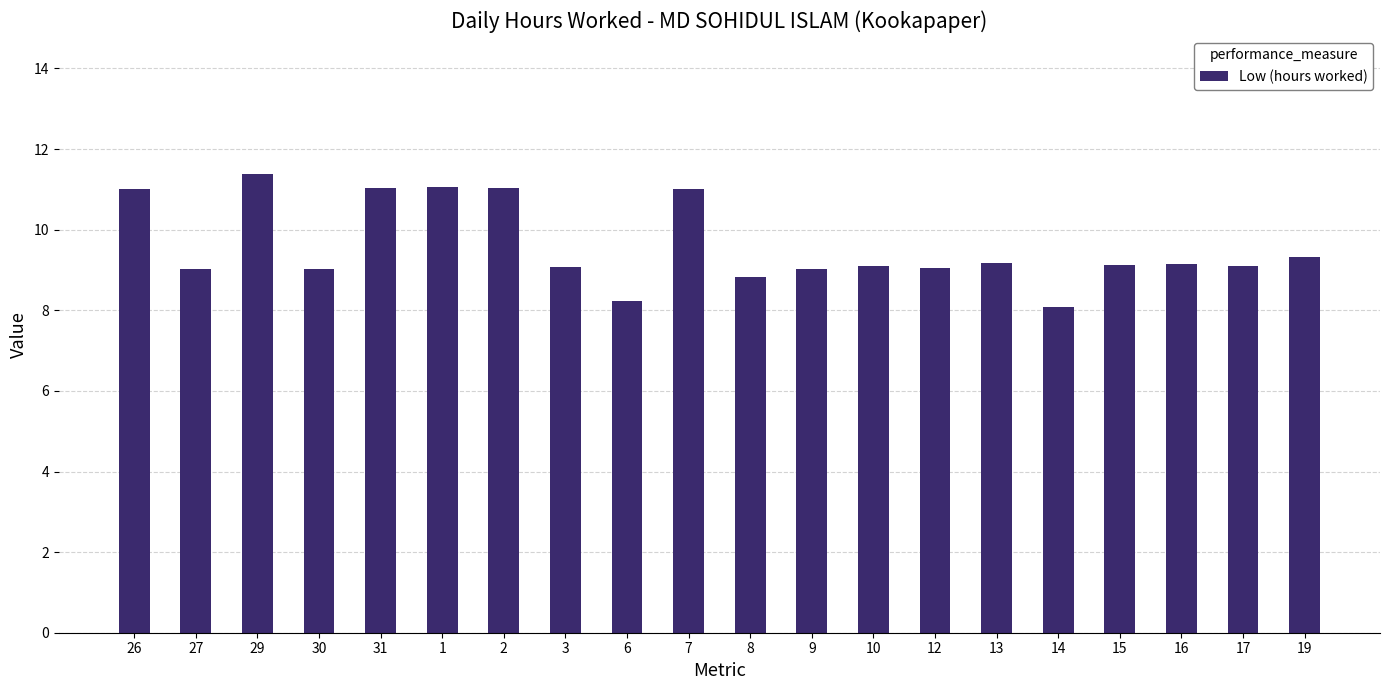

What is the label of the 8th bar from the left?

3